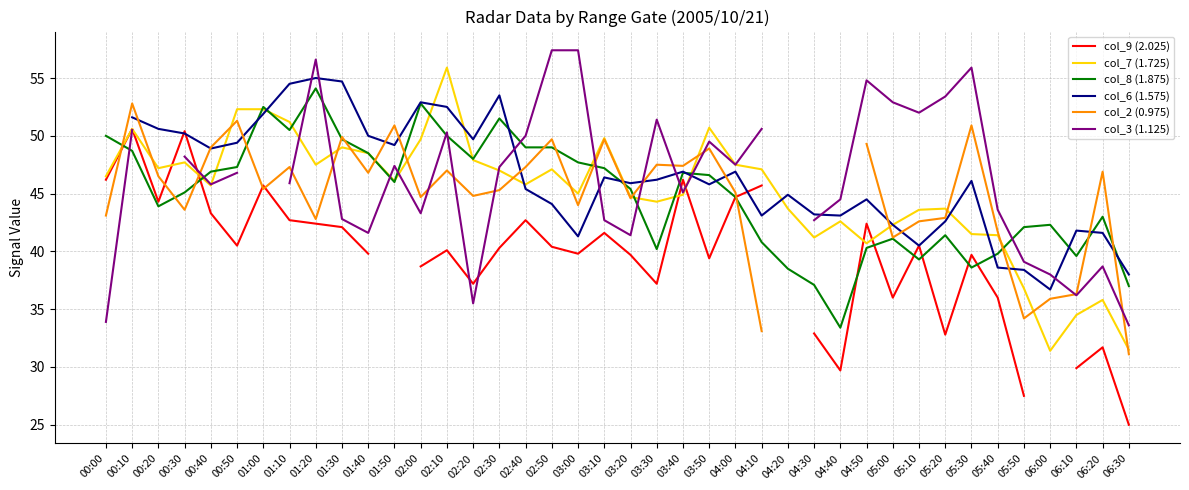

What is the total value across all series at 03:20?

261.7